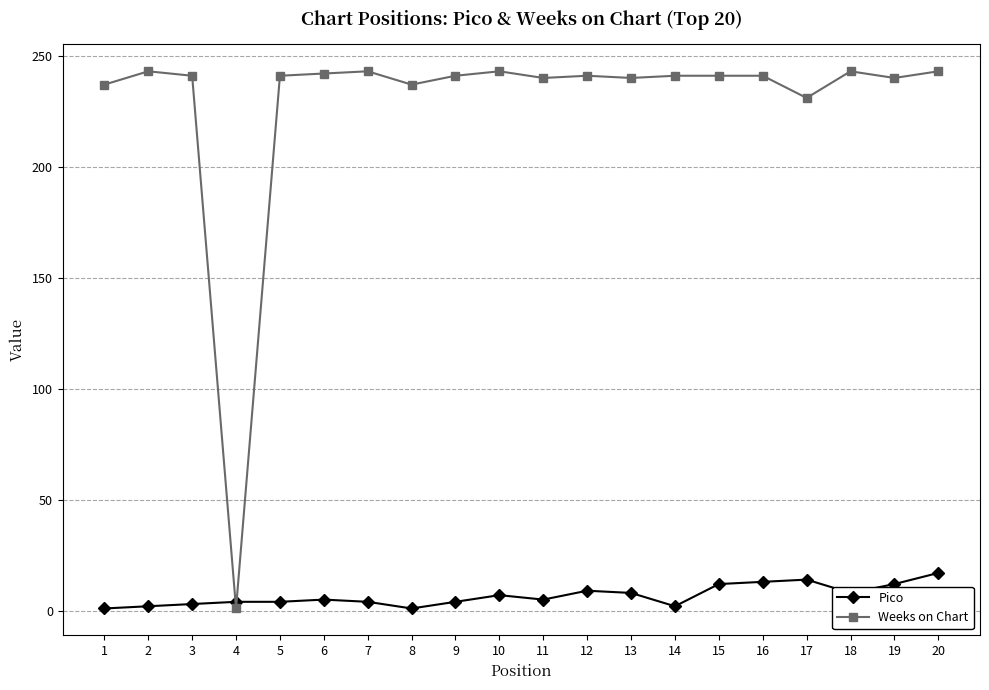

Where does the Weeks on Chart series first go above 241?

2